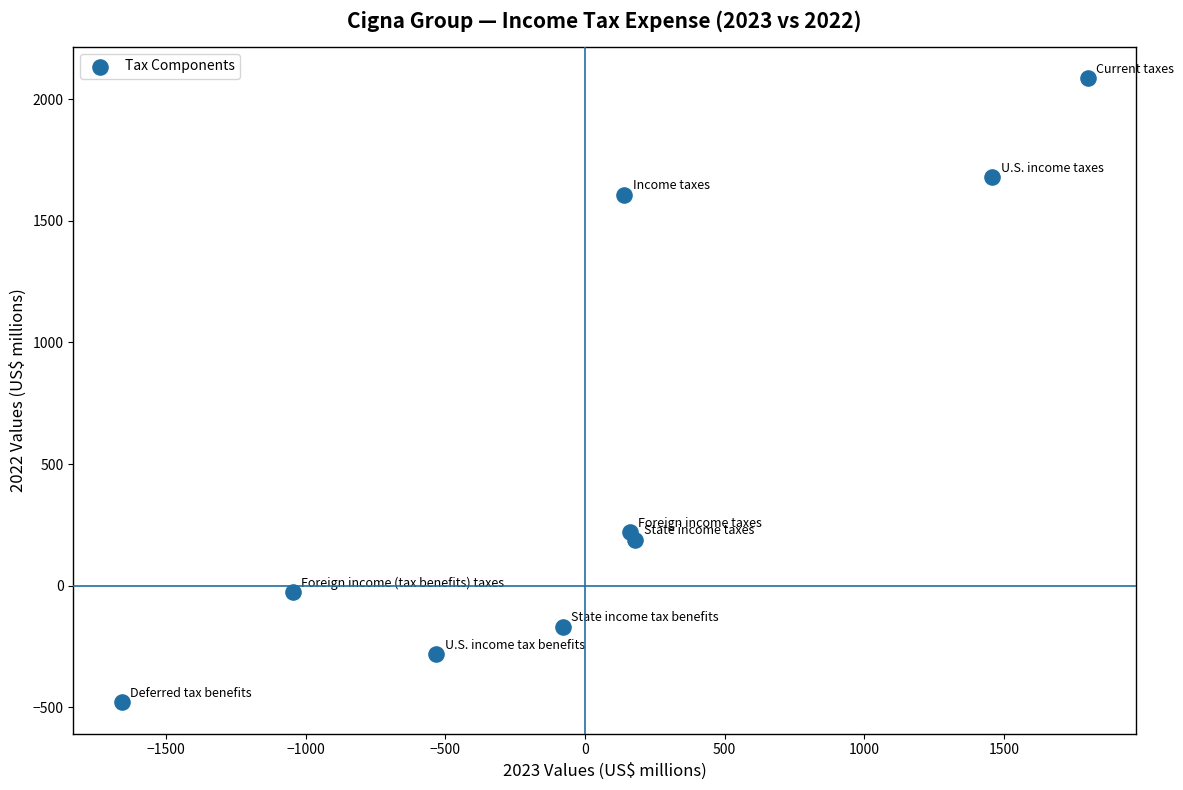

What Y value in the scatter plot is closest to 803?

219